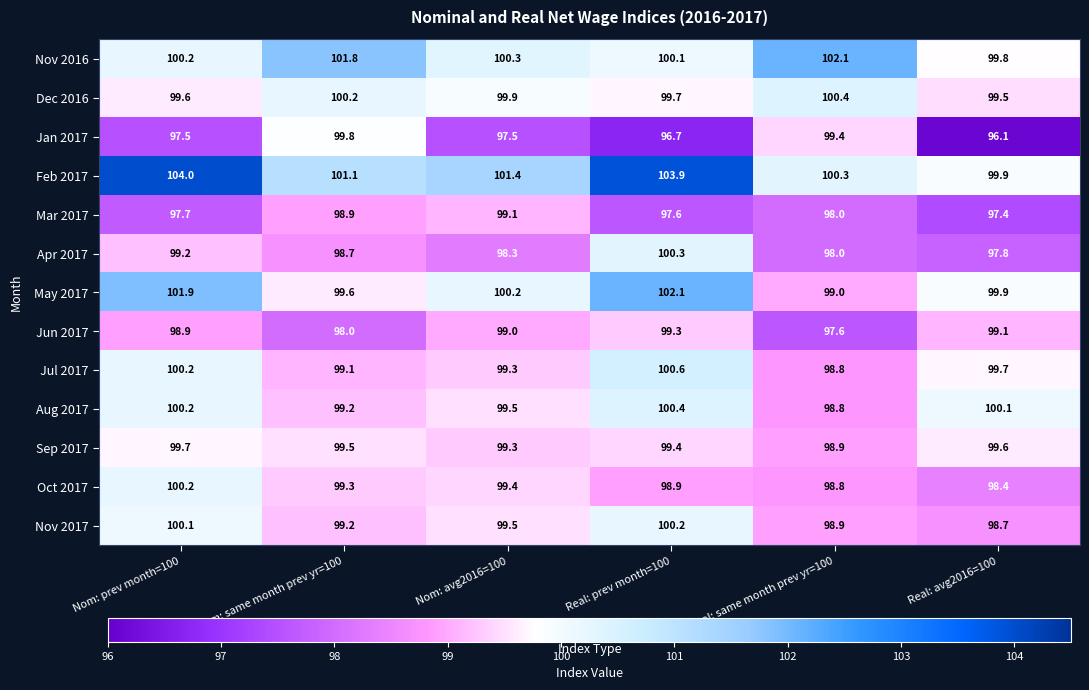

Where is Nov 2016 nearest to the value 100?

Real: prev month=100